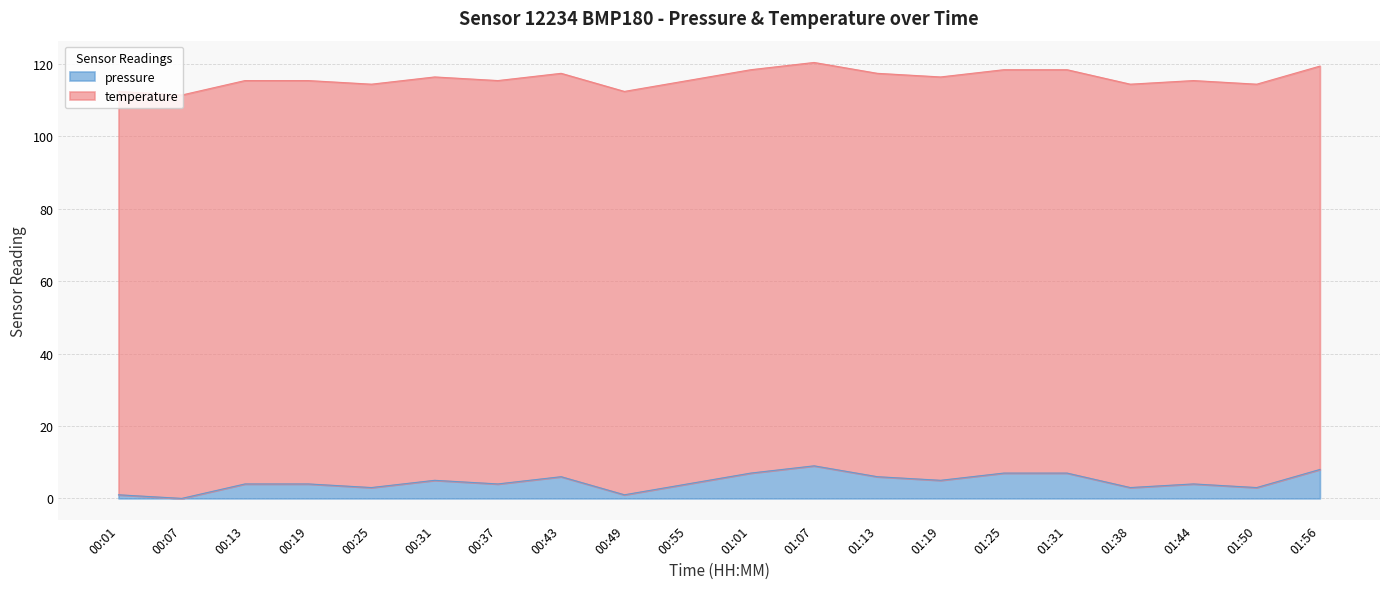

At which label does the data first exceed 4?

00:31